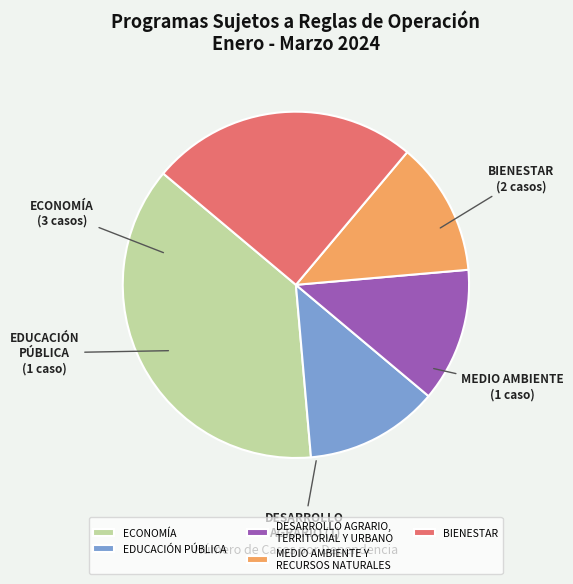

True or false: DESARROLLO AGRARIO, TERRITORIAL Y URBANO accounts for 27% of the total.

False